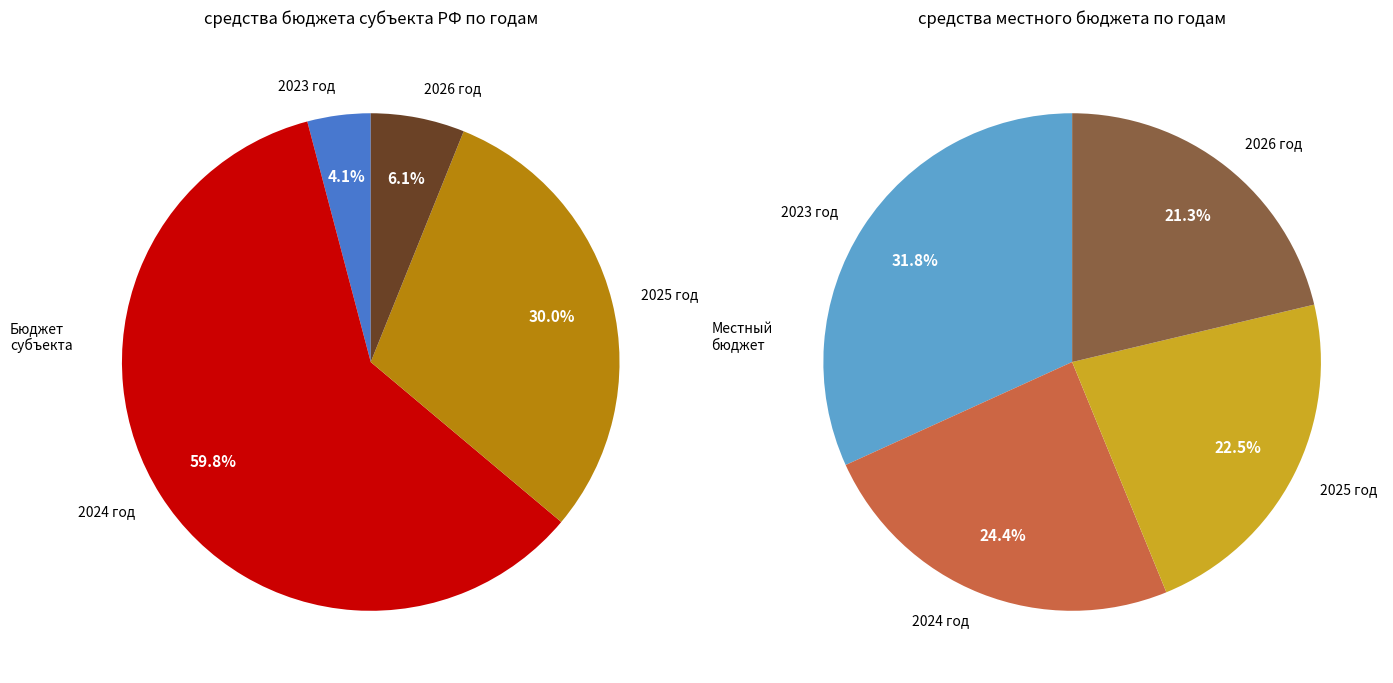

Count the number of slices in the pie.

4